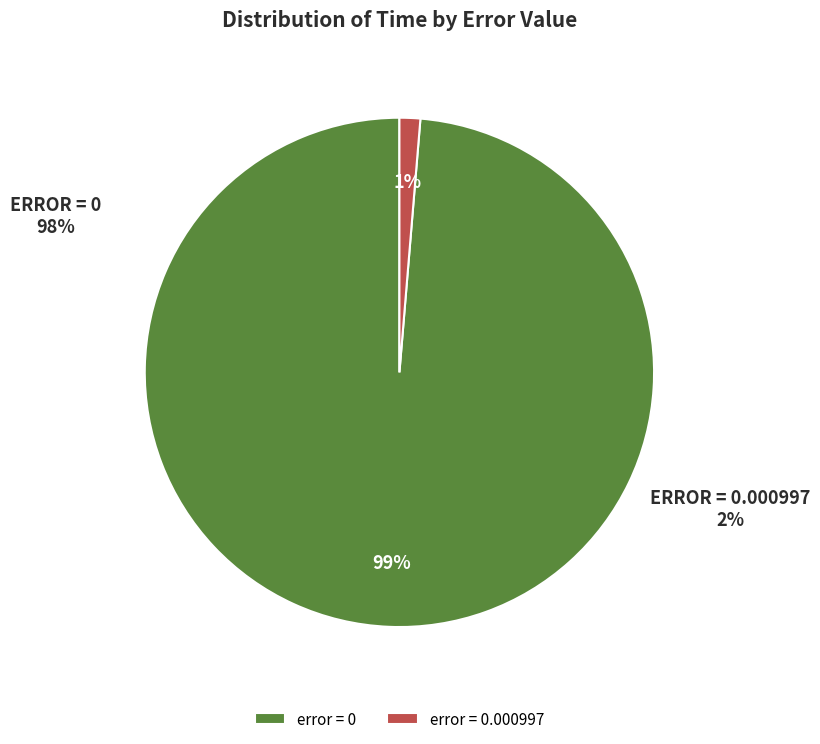

The 0 slice represents 14% of the pie. True or false?

False